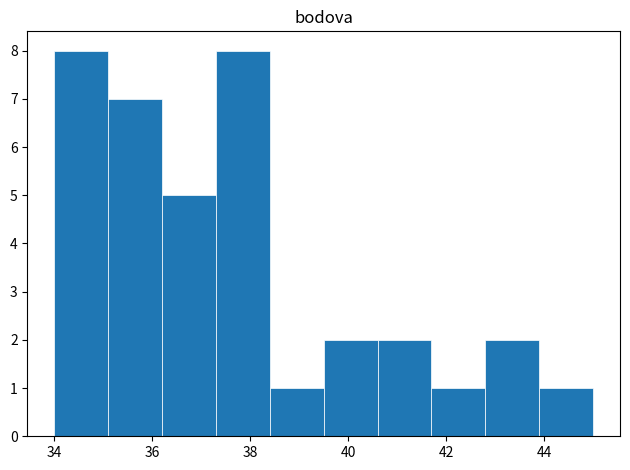

Reading left to right, list every bar in this chart as the range it spans on the x-axis followed by its height. Neither the bar edges nor the heights are printed on the chart, so give them approximately, as read against the axes.

34.0 to 35.1: 8
35.1 to 36.2: 7
36.2 to 37.3: 5
37.3 to 38.4: 8
38.4 to 39.5: 1
39.5 to 40.6: 2
40.6 to 41.7: 2
41.7 to 42.8: 1
42.8 to 43.9: 2
43.9 to 45.0: 1